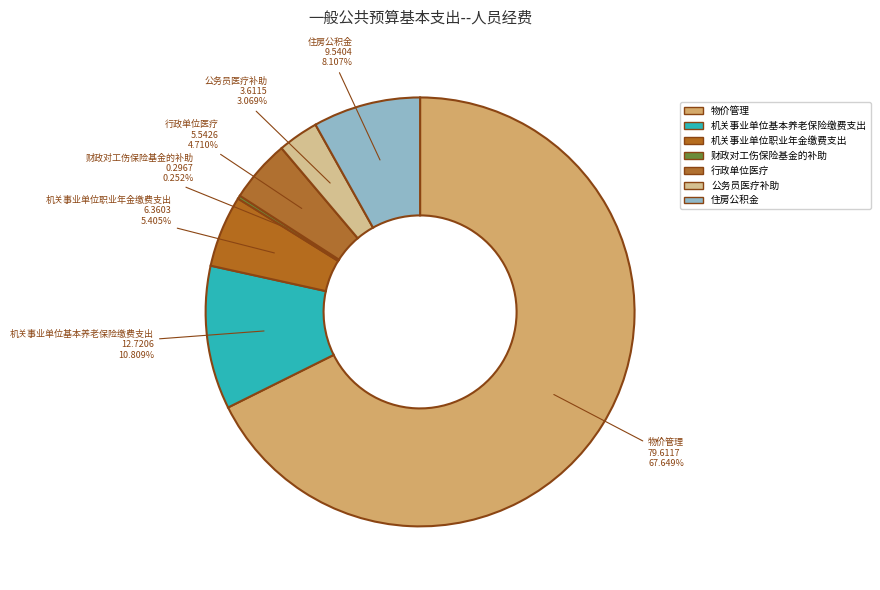

Does any single category account for the majority?

Yes